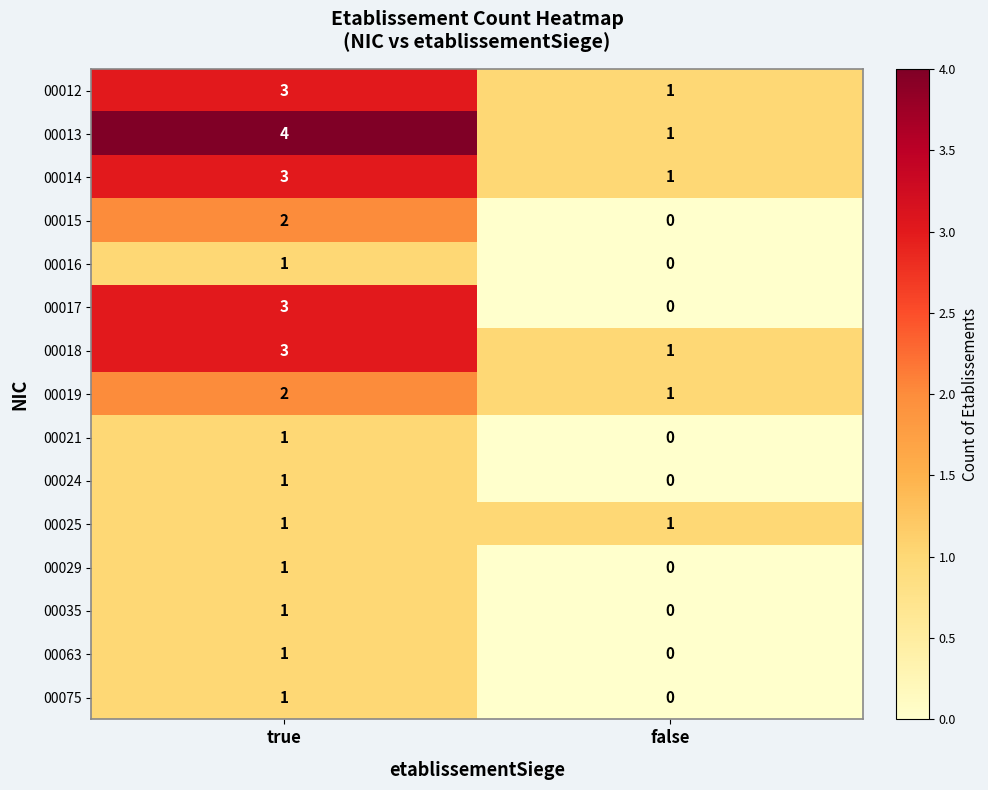

Is the value of 00012 at true greater than the value of 00029 at false?

Yes